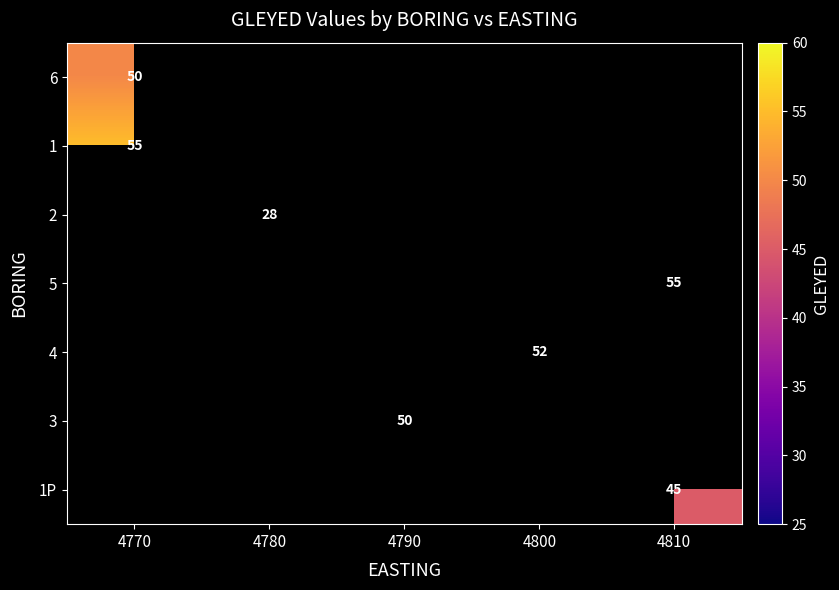

Is the value of 4 at 4800 greater than the value of 5 at 4810?

No